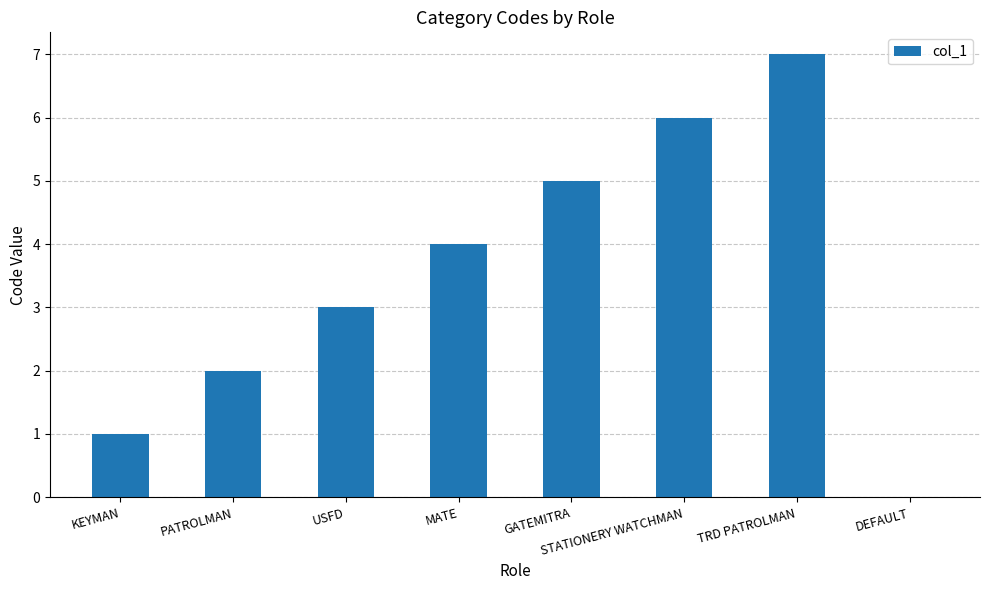

Approximately how many times larger is the value at USFD compared to GATEMITRA?

0.6